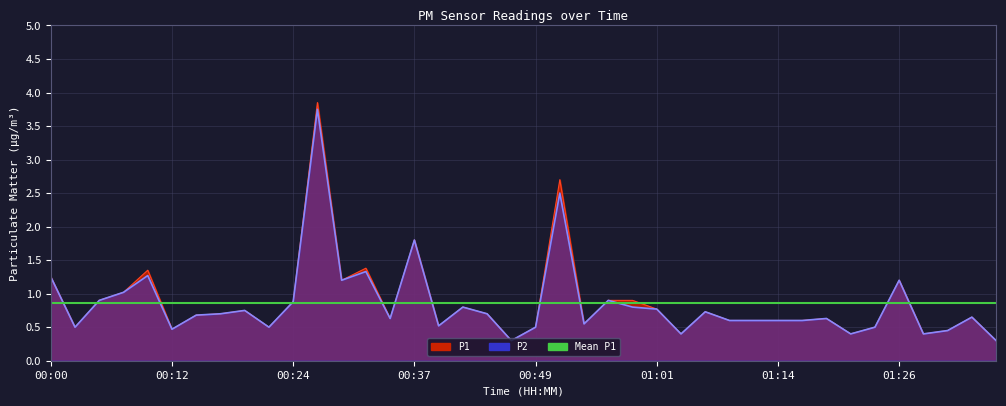

Rank the categories by P2 value from lowest to highest.

00:46, 01:36, 01:03, 01:21, 01:28, 01:31, 00:12, 00:02, 00:22, 00:49, 01:23, 00:39, 00:54, 01:09, 01:11, 01:14, 01:16, 00:34, 01:18, 01:33, 00:15, 00:17, 00:44, 01:06, 00:20, 01:01, 00:41, 00:59, 00:24, 00:05, 00:56, 00:07, 00:29, 01:26, 00:00, 00:10, 00:32, 00:37, 00:51, 00:27